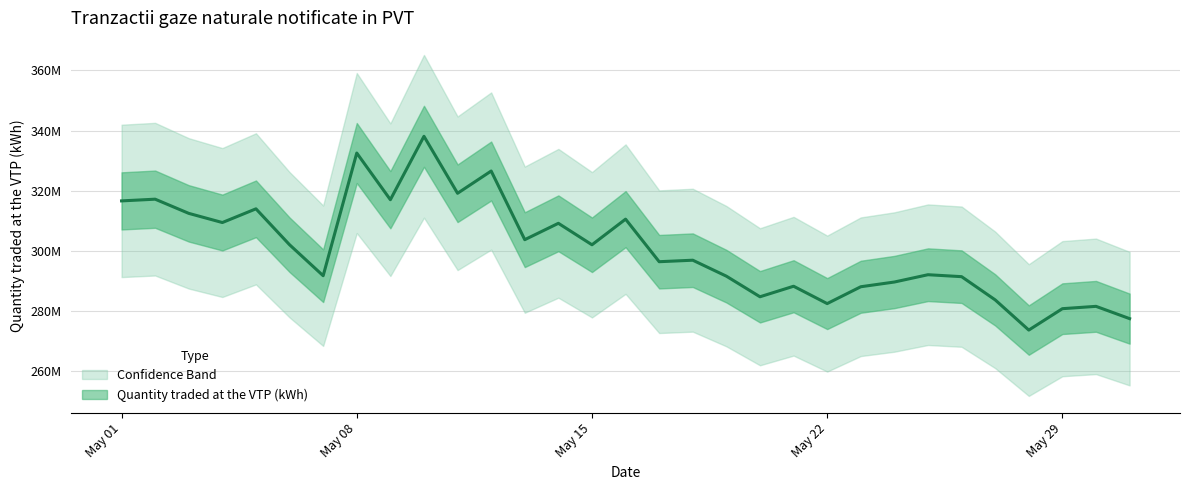

What is the maximum value shown in the chart?

338114357.1